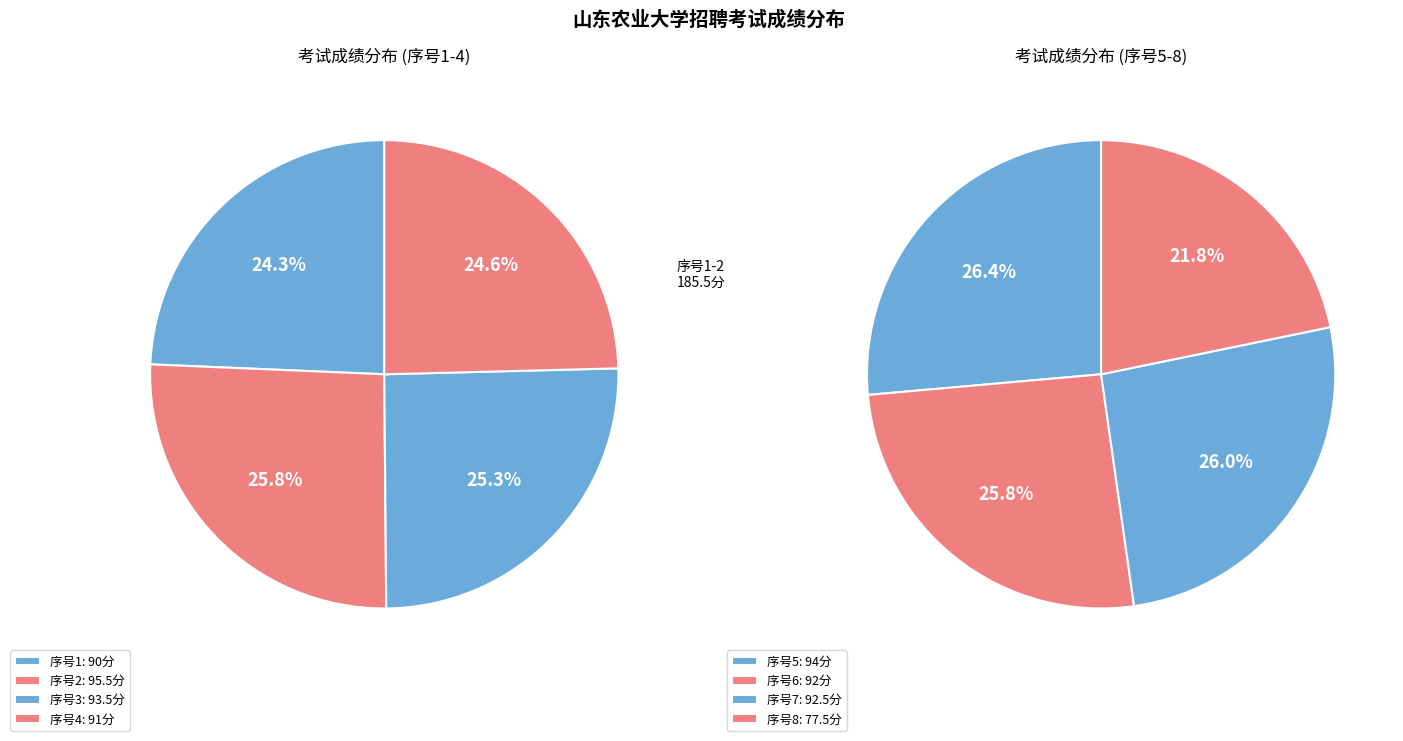

Which category has the biggest portion of the pie?

2